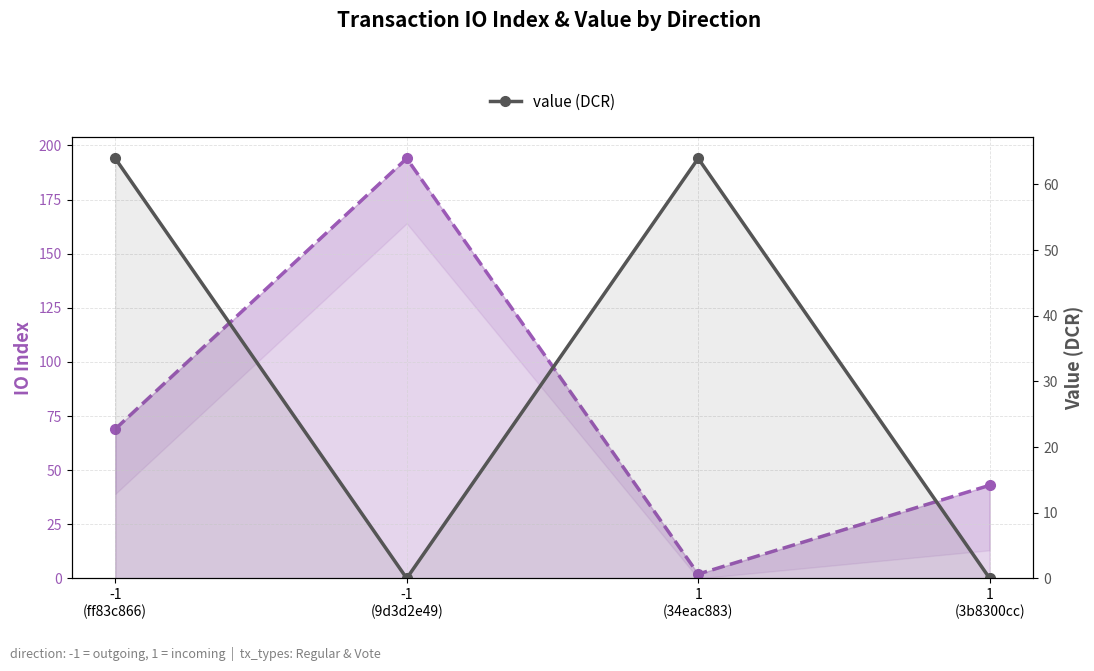

List the series in order of their peak value, highest first.

io_index, value (DCR)